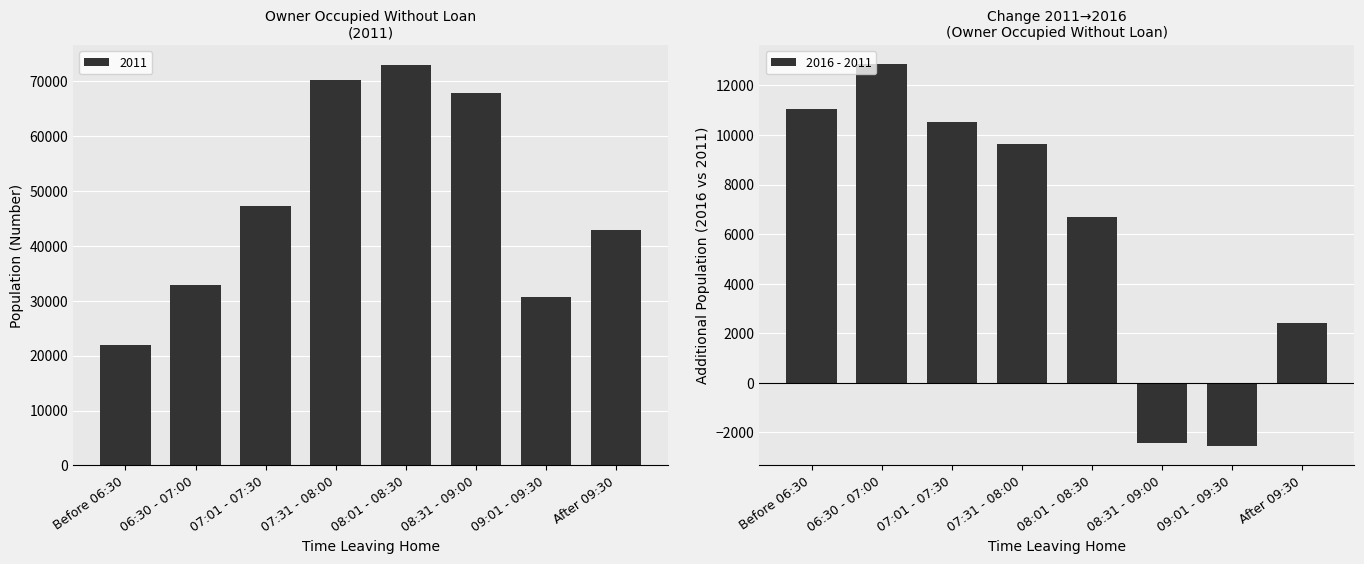

Does the chart contain any negative values?

Yes